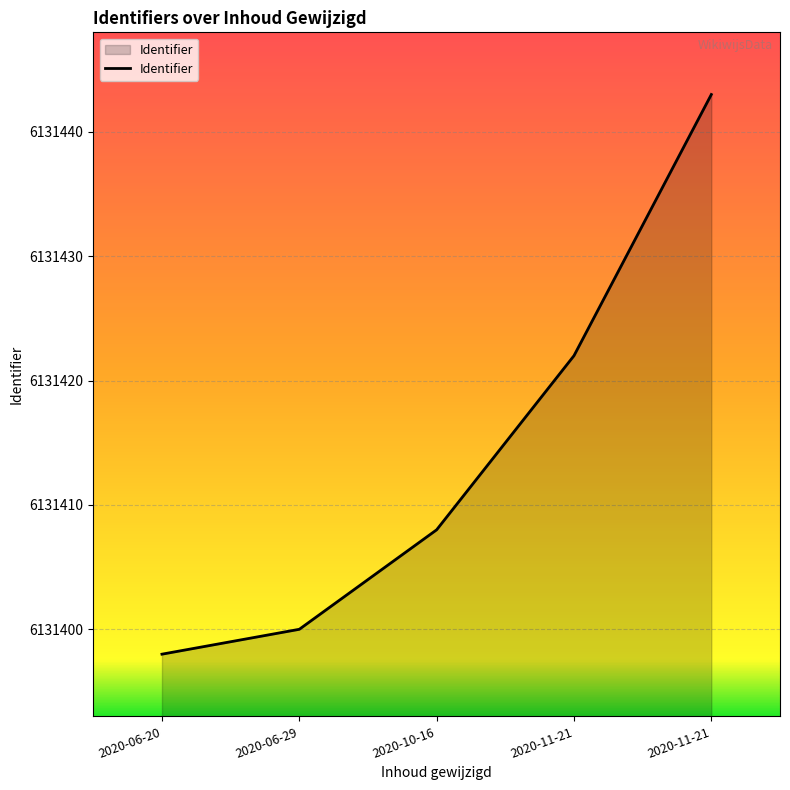

What is the label of the 3rd point from the left?

2020-10-16